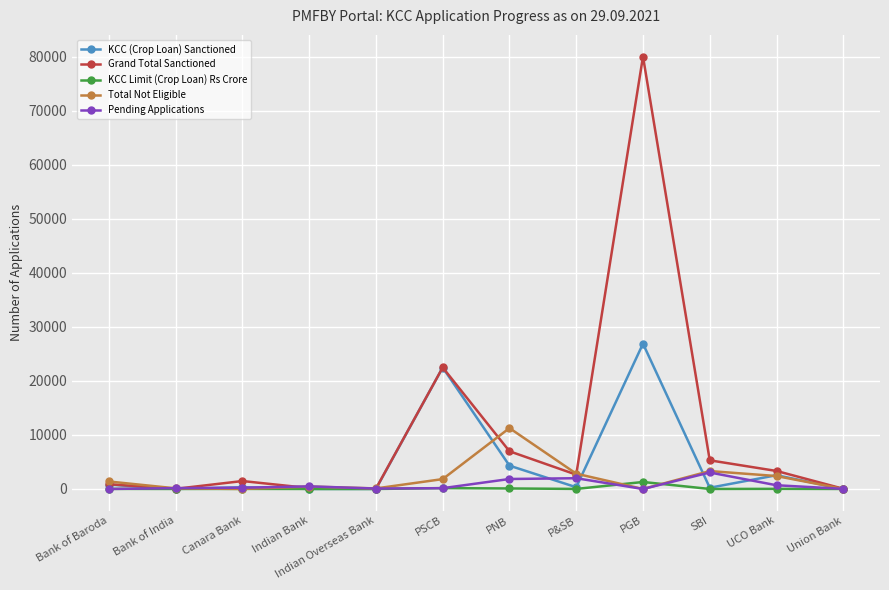

The value of KCC Limit (Crop Loan) Rs Crore at P&SB is 9.2. True or false?

True